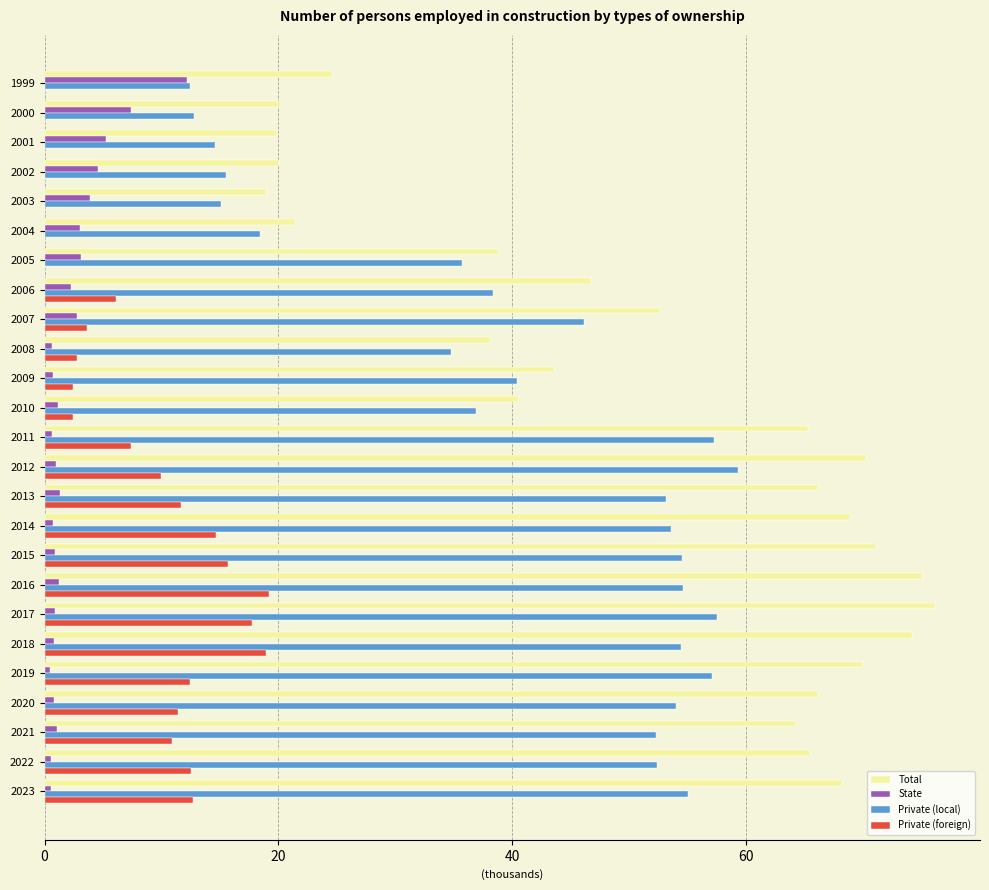

What is the sum of all Private (foreign) values?

192.6